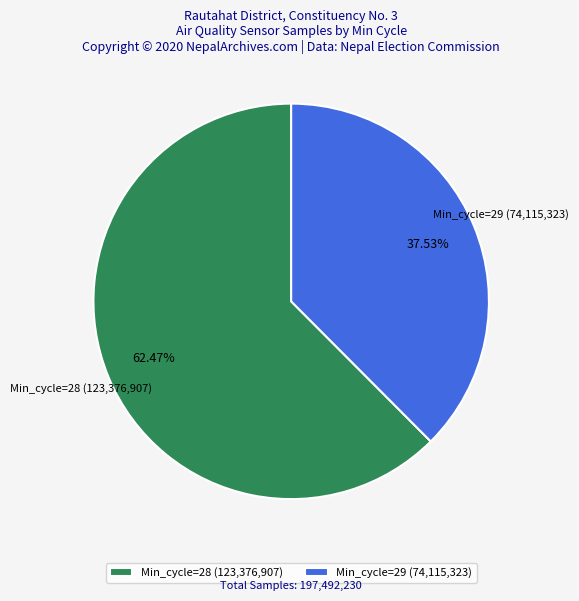

Count the number of slices in the pie.

2